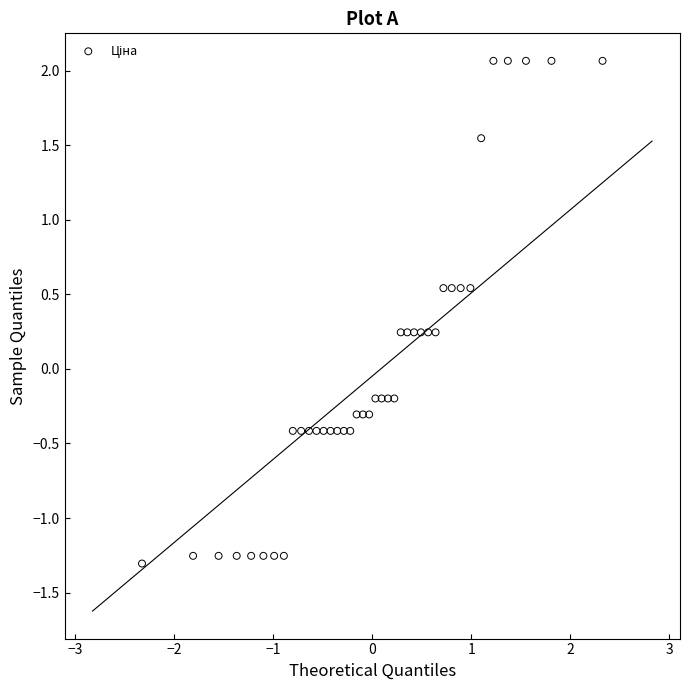

What is the range of X values (max minus min)?

4.7